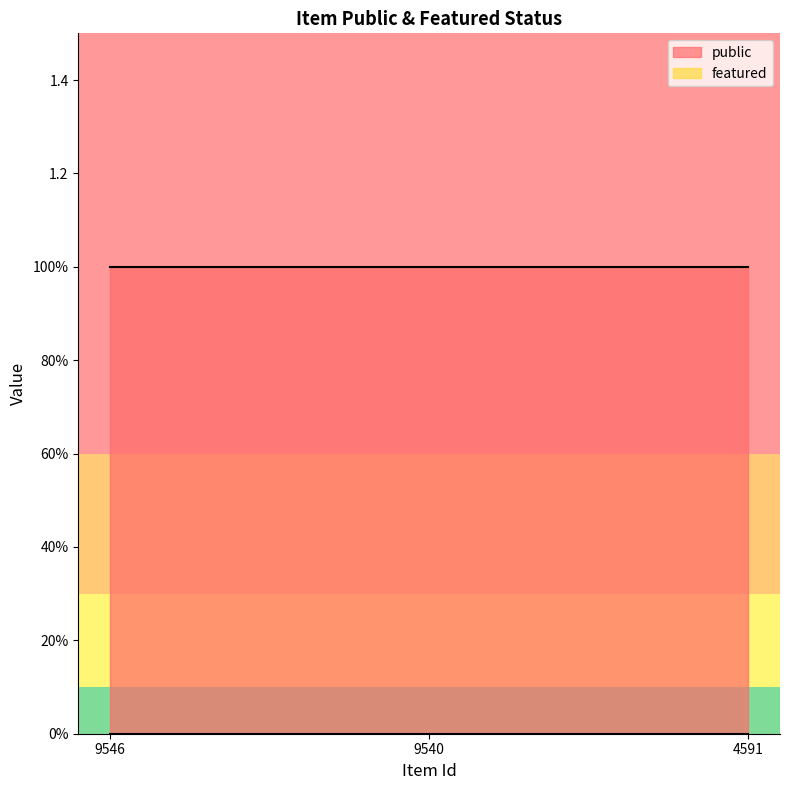

Reading left to right, list all the values displayed in this chart.

public: 9546=1	9540=1	4591=1
featured: 9546=0	9540=0	4591=0